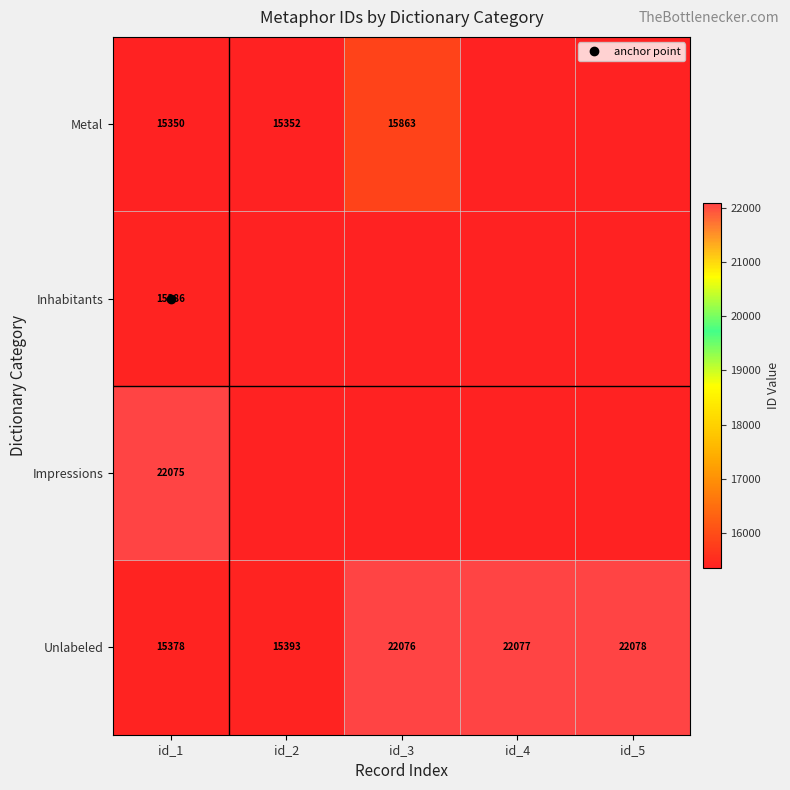

What is the difference between the Unlabeled values at id_1 and id_5?

6700